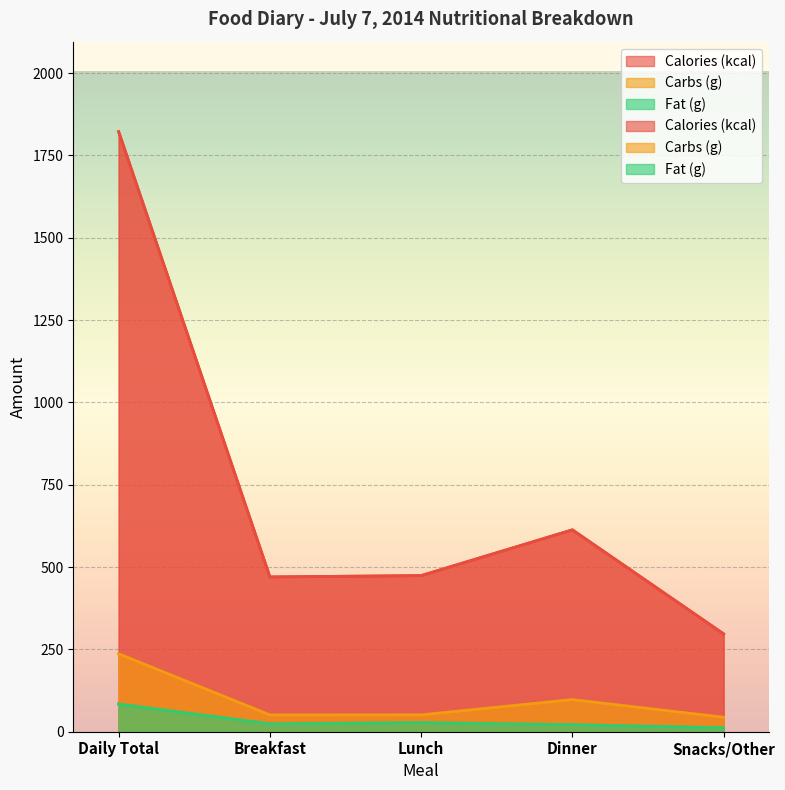

What position from the left is Breakfast?

2